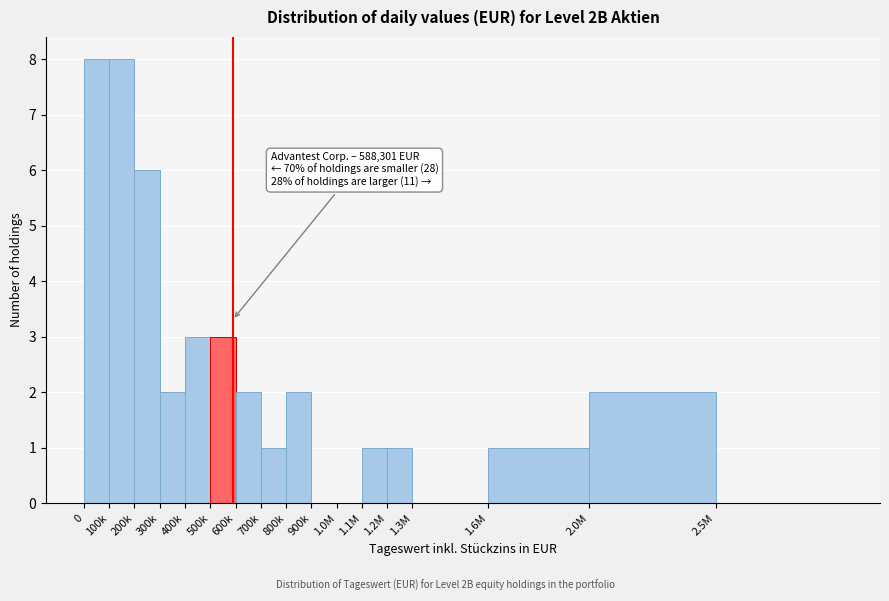

Reading left to right, transcribe all the data shown in this chart.

0=8	100k=8	200k=6	300k=2	400k=3	500k=3	600k=2	700k=1	800k=2	900k=0	1.0M=0	1.1M=1	1.2M=1	1.3M=0	1.6M=1	2.0M=2	2.5M=0